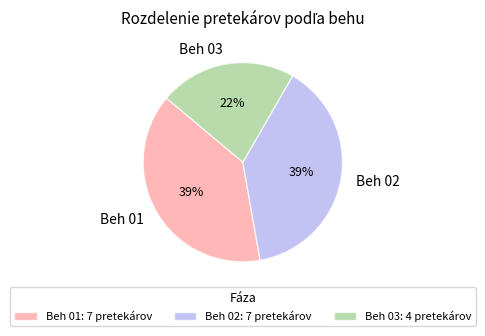

Does any single category account for the majority?

No